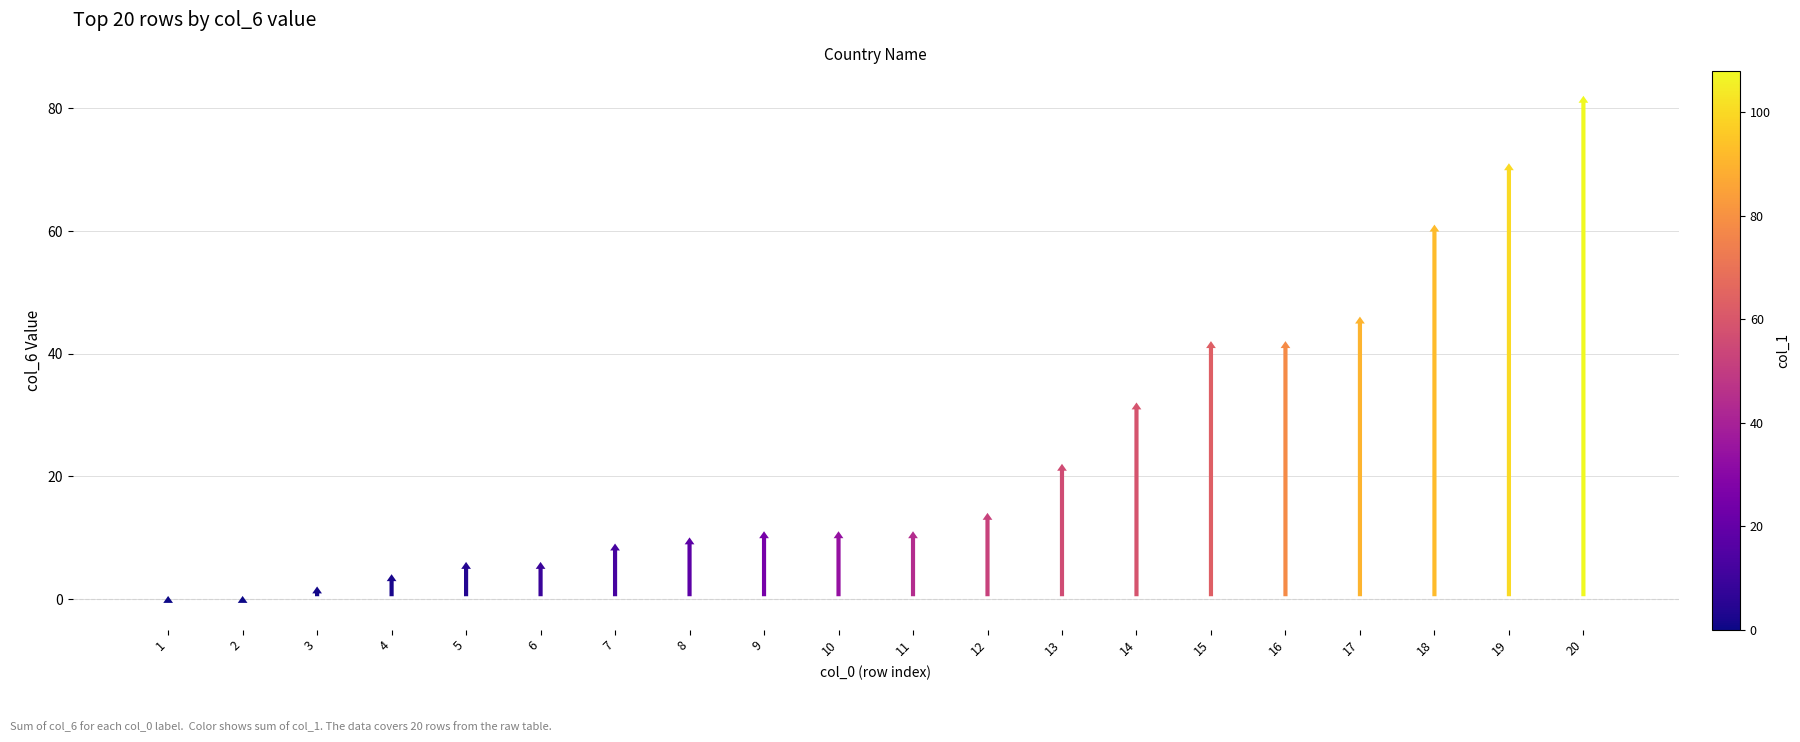

Reading right to left, what are all the values shown in this chart?

82	71	61	46	42	42	32	22	14	11	11	11	10	9	6	6	4	2	0	0